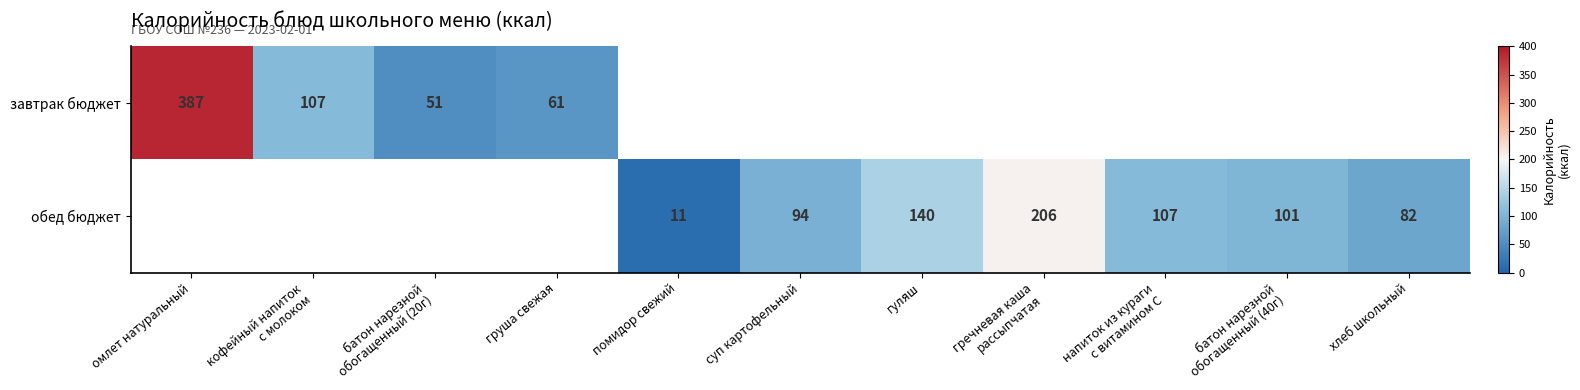

The завтрак бюджет series shows 387 at омлет натуральный. True or false?

True